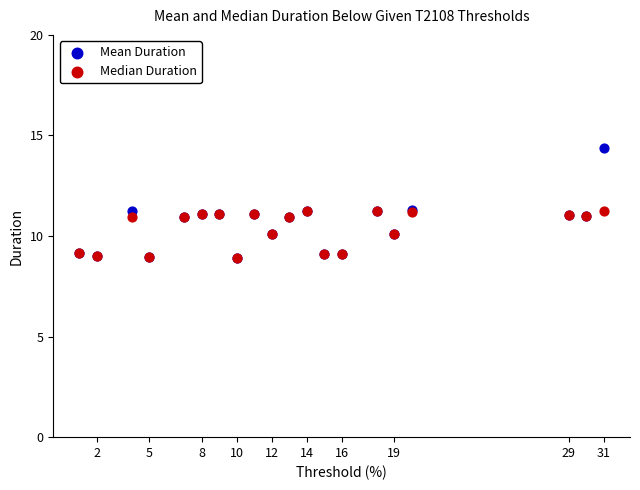

Which series reaches the maximum Y coordinate?

Mean Duration